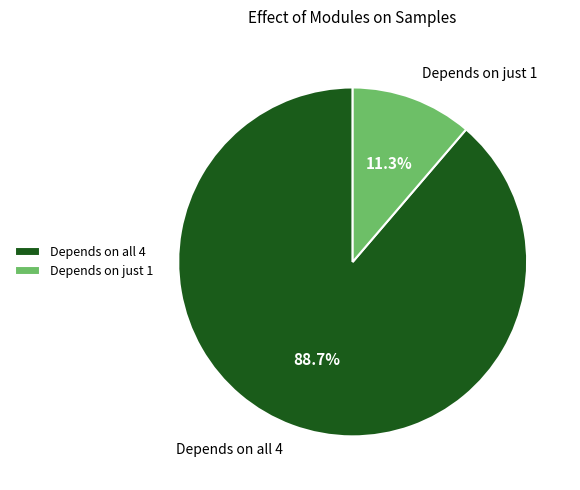

What percentage is NOT represented by Depends on all 4?

11.3%